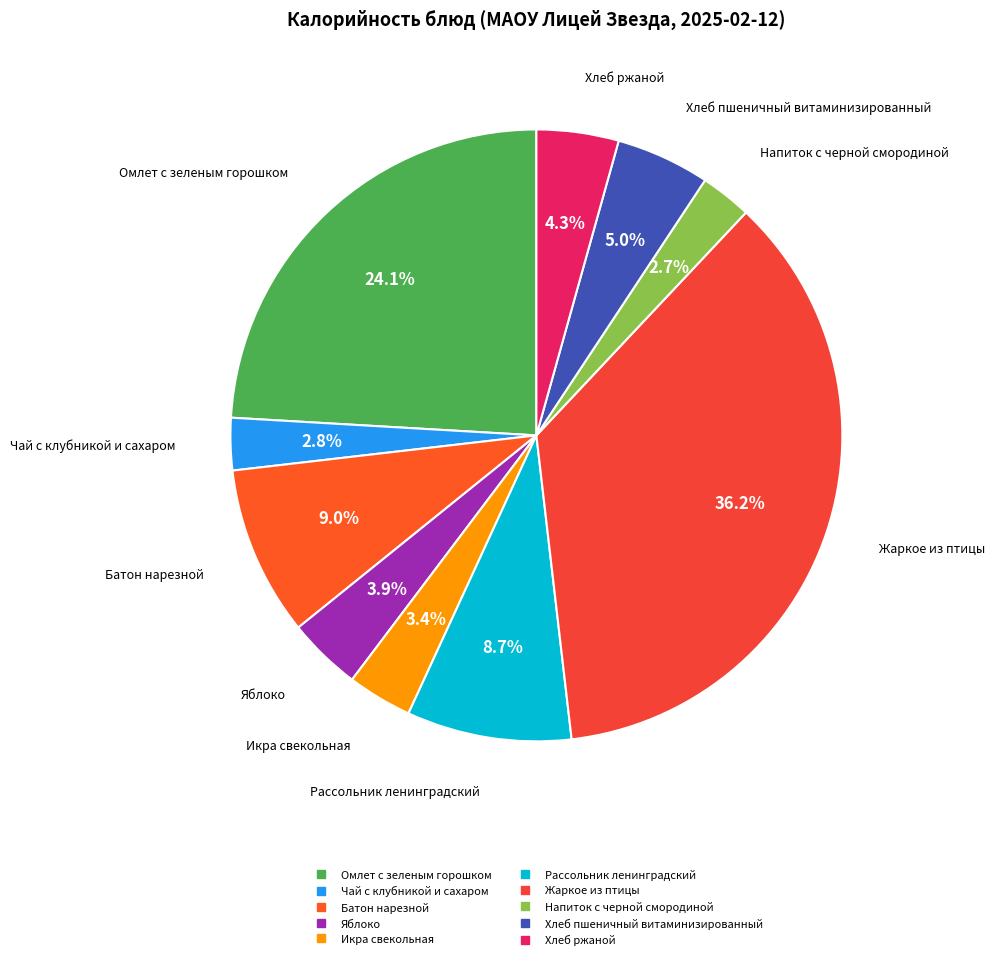

Count the number of slices in the pie.

10